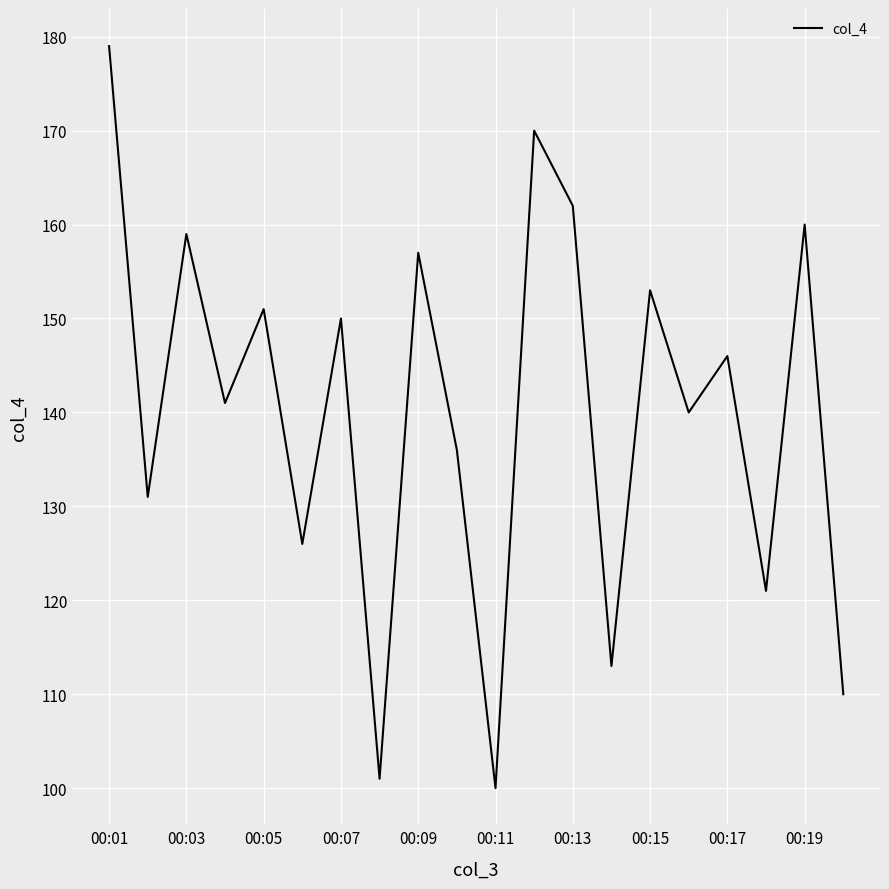

What is the difference between the maximum and minimum values?

79